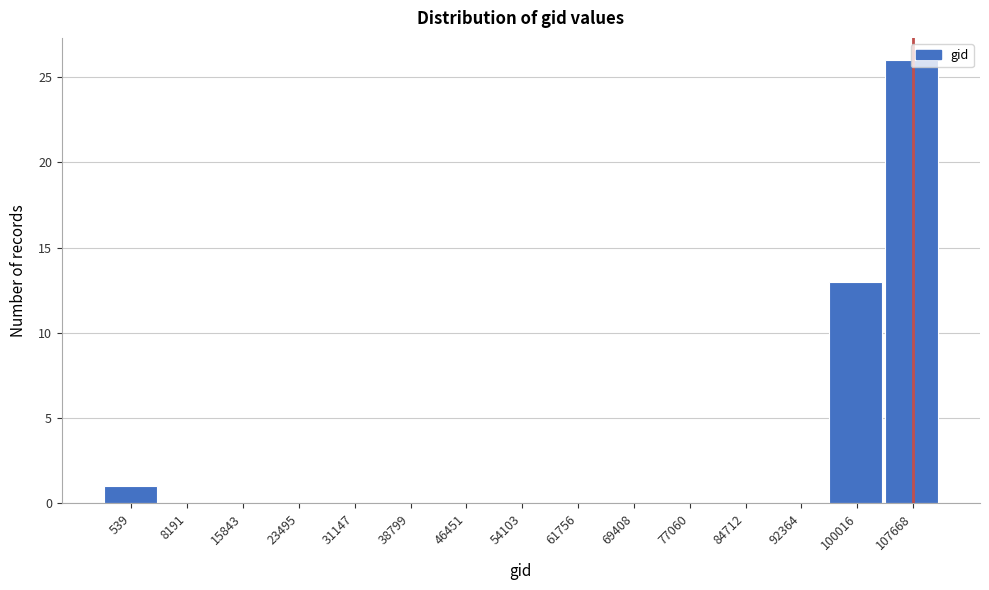

The chart shows a value of 0 at 31147. True or false?

True